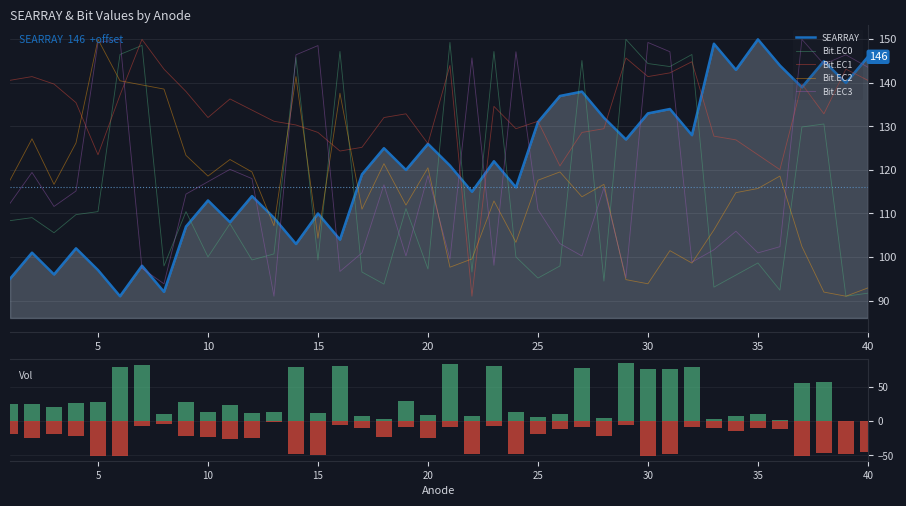

What value does the Bit.EC0 series have at 26?

97.9